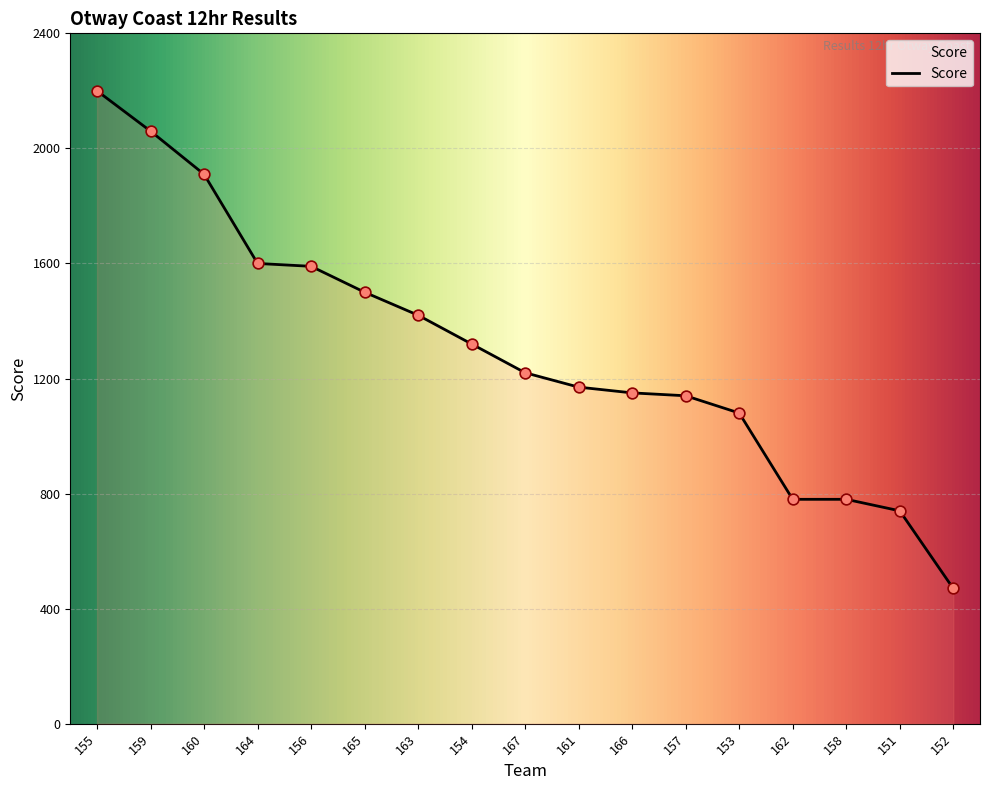

What is the change in value from 154 to 153?

-240